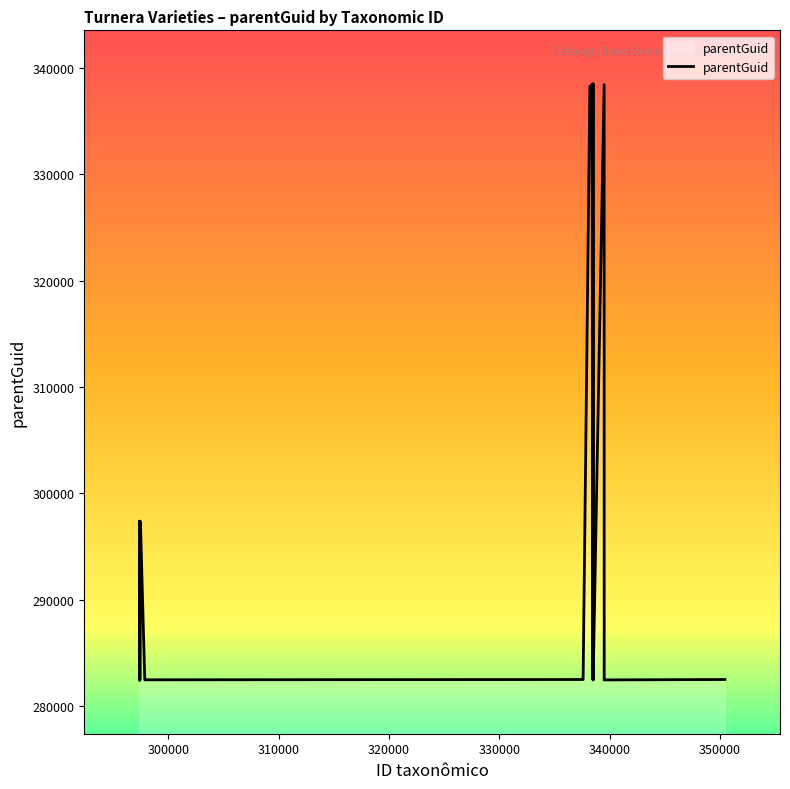

What is the maximum value shown in the chart?

338502